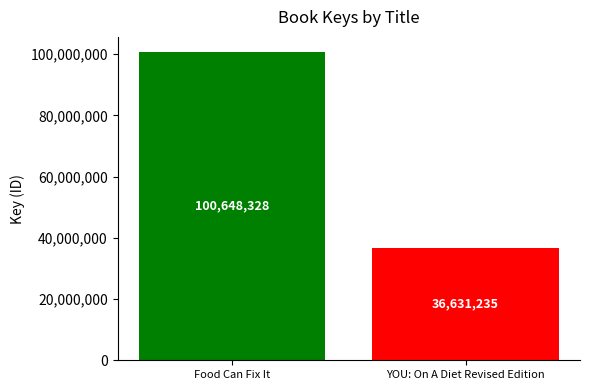

How many values are below 100648328?

1